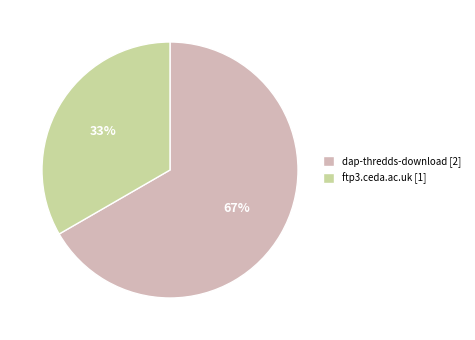

The dap-thredds-download slice represents 67% of the pie. True or false?

True